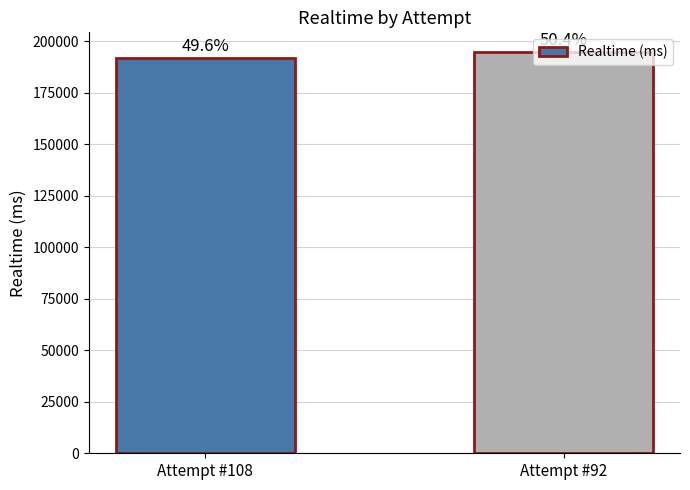

Rank the categories by value from lowest to highest.

Attempt #108, Attempt #92